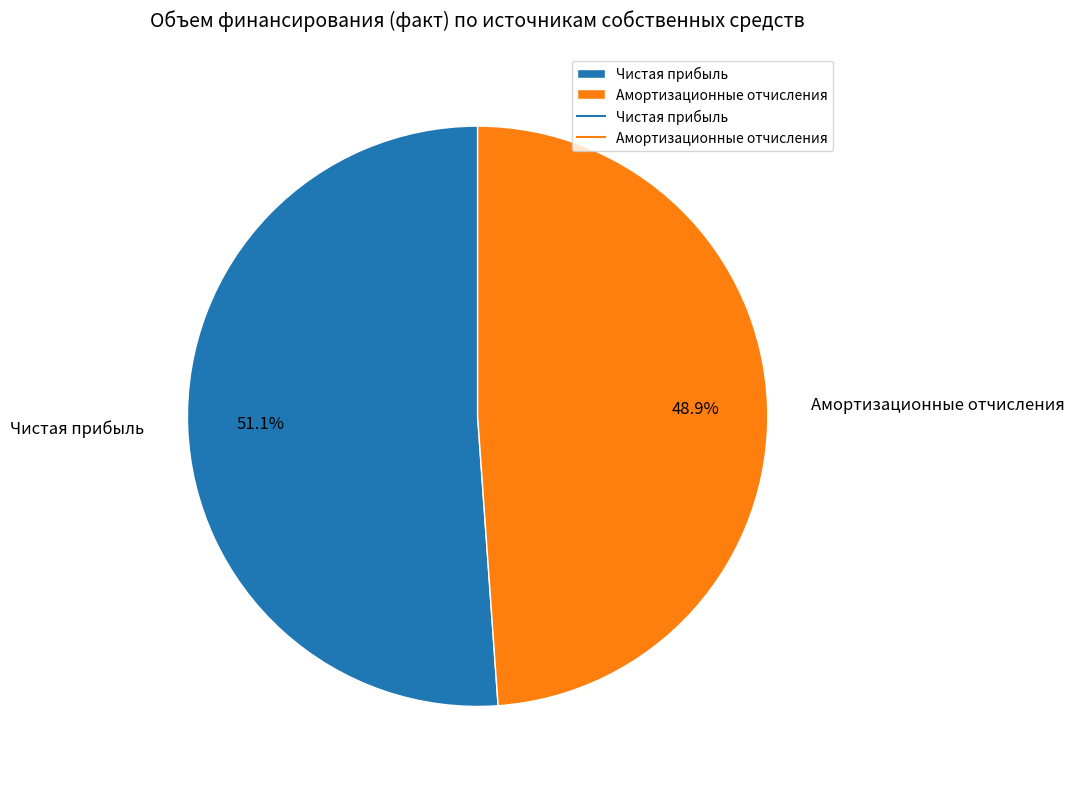

To the nearest percent, what is the difference between the Чистая прибыль and Амортизационные отчисления slice percentages?

2%